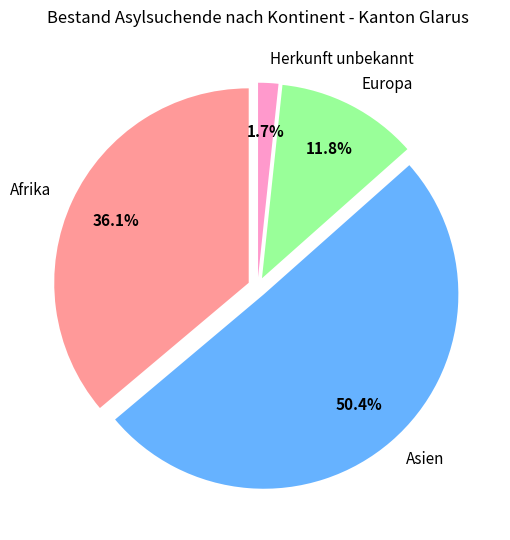

To the nearest percent, what percentage of the pie is Herkunft unbekannt?

2%